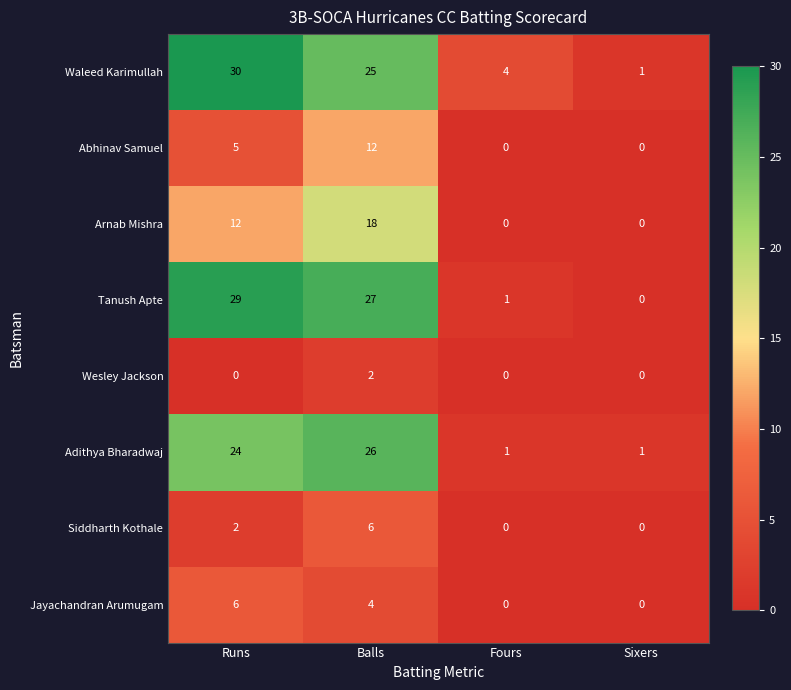

True or false: Jayachandran Arumugam has a value of 9 at Runs.

False